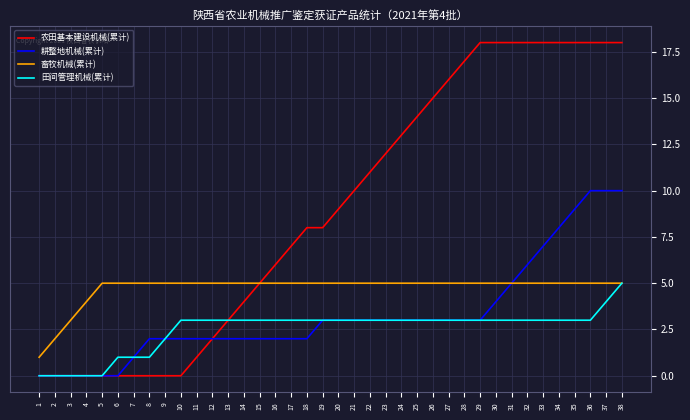

Reading left to right, transcribe all the data shown in this chart.

农田基本建设机械(累计): 0	0	0	0	0	0	0	0	0	0	1	2	3	4	5	6	7	8	8	9	10	11	12	13	14	15	16	17	18	18	18	18	18	18	18	18	18	18
耕整地机械(累计): 0	0	0	0	0	0	1	2	2	2	2	2	2	2	2	2	2	2	3	3	3	3	3	3	3	3	3	3	3	4	5	6	7	8	9	10	10	10
畜牧机械(累计): 1	2	3	4	5	5	5	5	5	5	5	5	5	5	5	5	5	5	5	5	5	5	5	5	5	5	5	5	5	5	5	5	5	5	5	5	5	5
田间管理机械(累计): 0	0	0	0	0	1	1	1	2	3	3	3	3	3	3	3	3	3	3	3	3	3	3	3	3	3	3	3	3	3	3	3	3	3	3	3	4	5